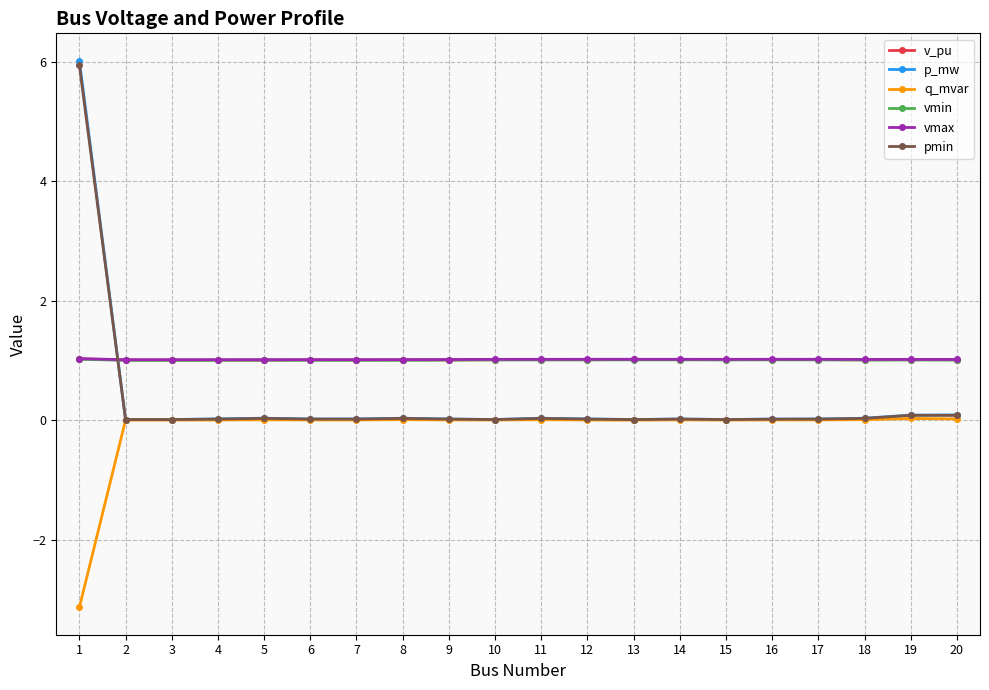

True or false: pmin has more than 2 interior local peaks.

True